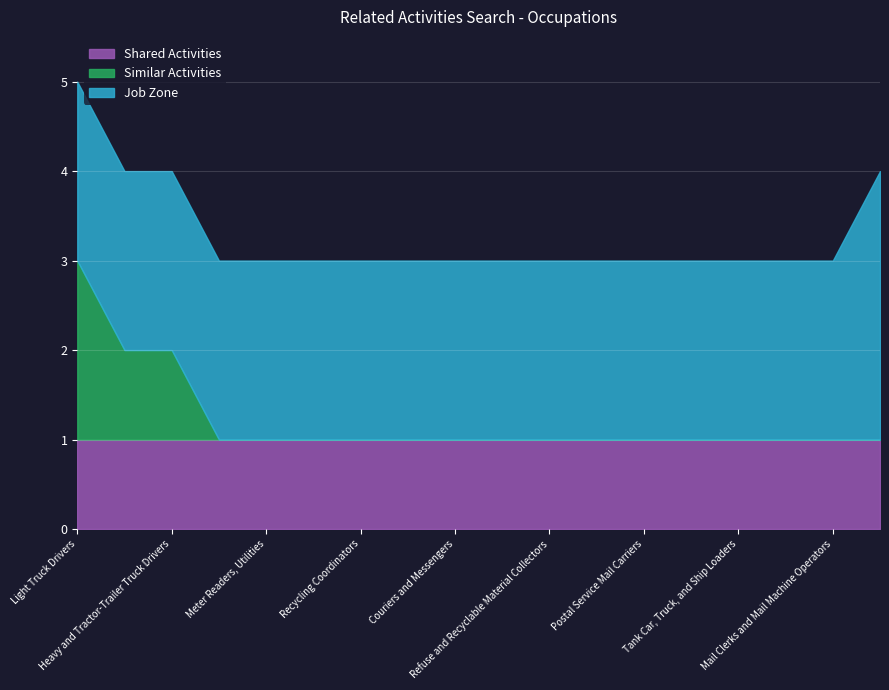

True or false: Shared Activities and Similar Activities intersect in this chart.

False